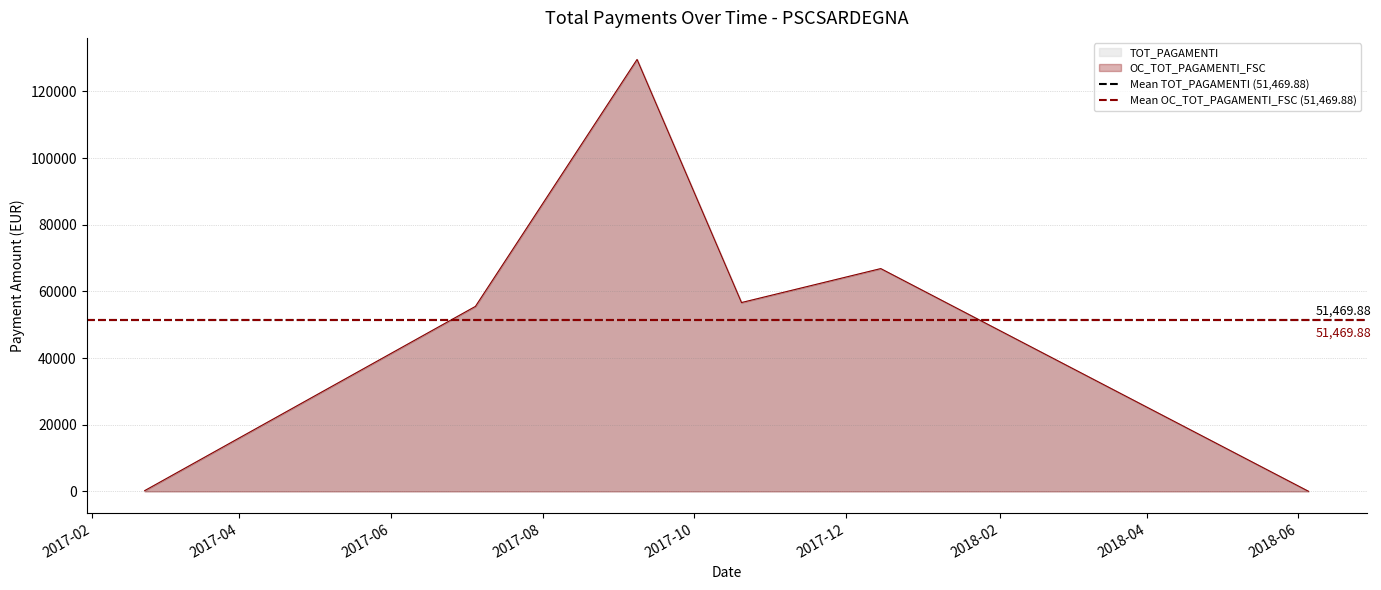

List the labels in order of TOT_PAGAMENTI value, smallest first.

05/06/2018, 22/02/2017, 05/07/2017, 20/10/2017, 15/12/2017, 08/09/2017